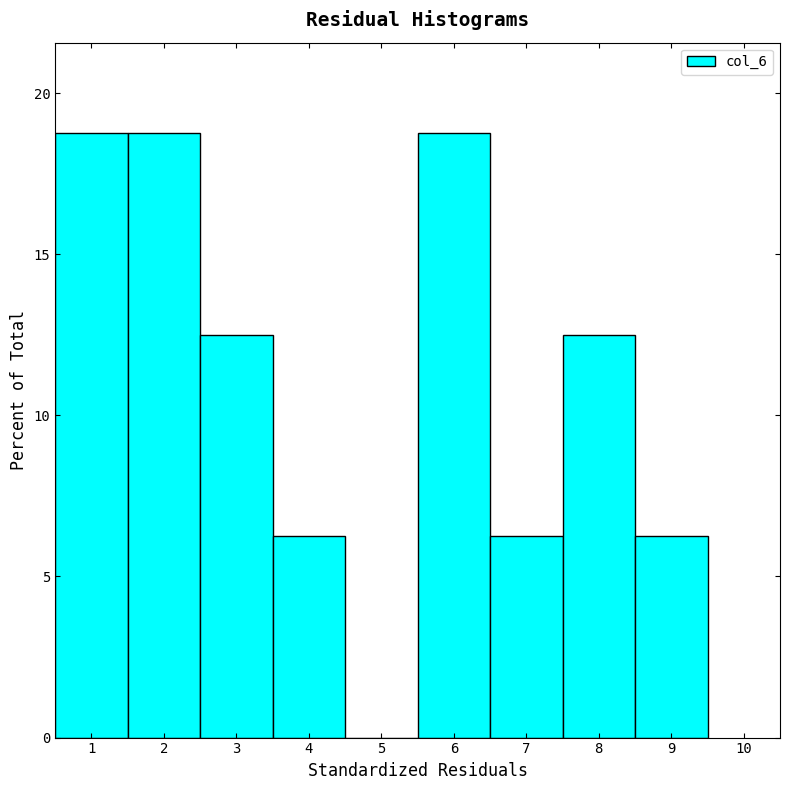

Reading left to right, transcribe this chart: for each bar, give the range it covers on the x-axis and its height. The values are not printed on the chart, so give them approximately, as read against the axis.

0.5 to 1.5: 19.0
1.5 to 2.5: 19.0
2.5 to 3.5: 12.5
3.5 to 4.5: 6.5
4.5 to 5.5: 0
5.5 to 6.5: 19.0
6.5 to 7.5: 6.5
7.5 to 8.5: 12.5
8.5 to 9.5: 6.5